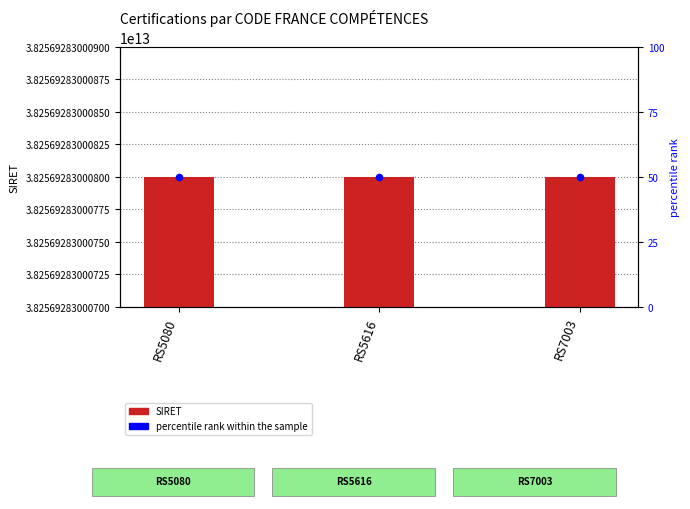

Which series contains the highest Y value?

SIRET